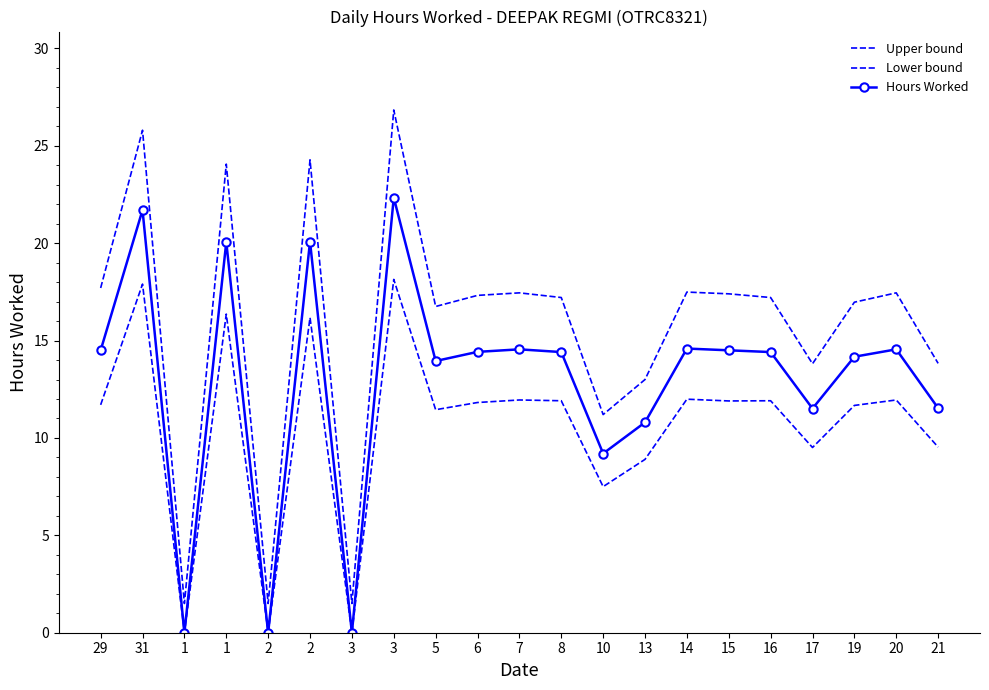

What is the spread (max minus min) of values at 19?

5.3